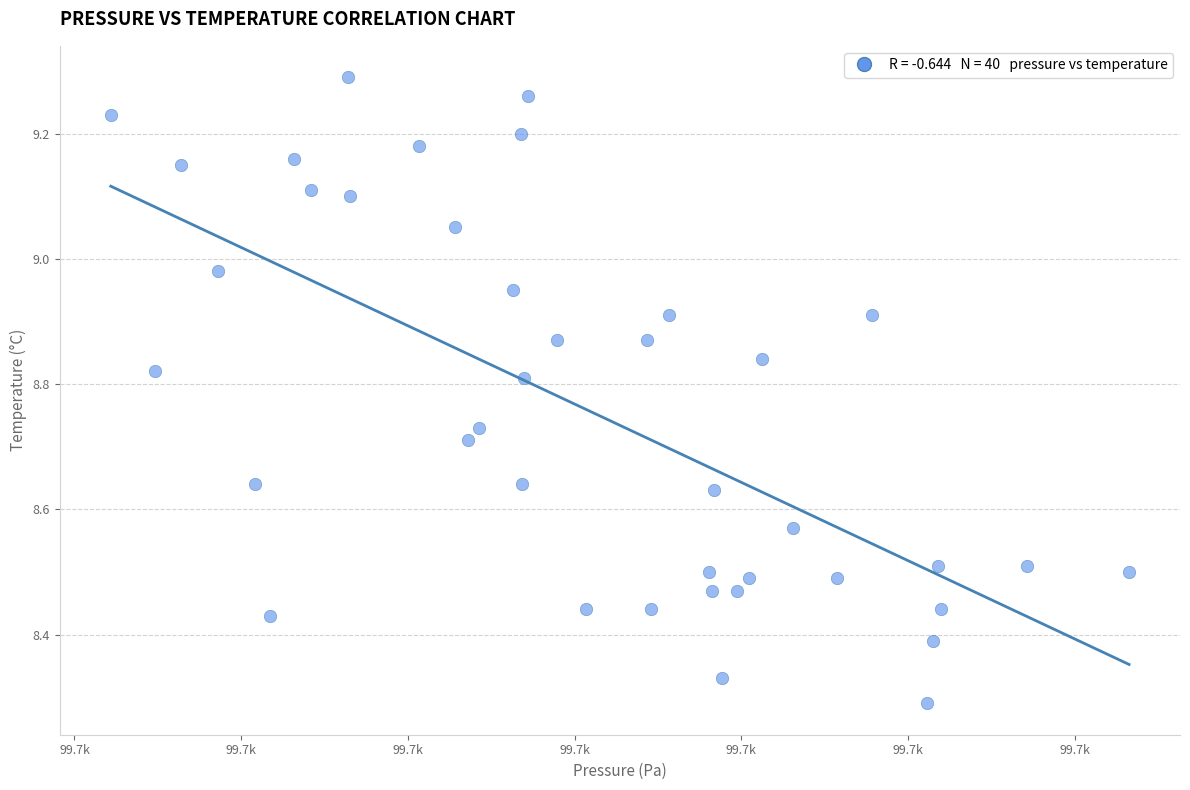

What is the range of X values (max minus min)?

30.5